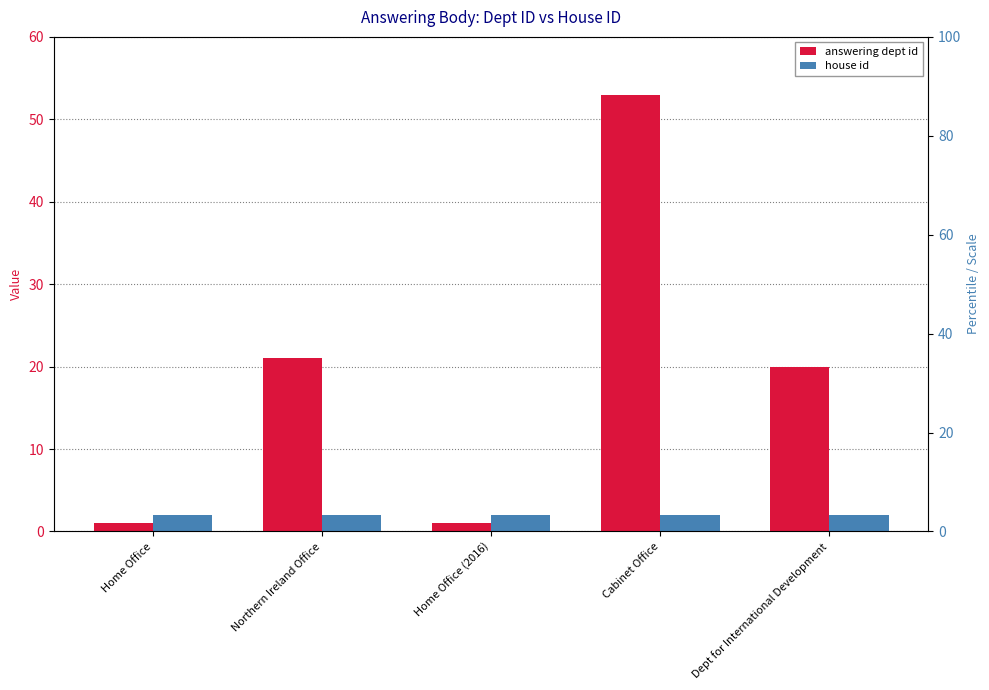

At how many categories does at least one series exceed 52?

1